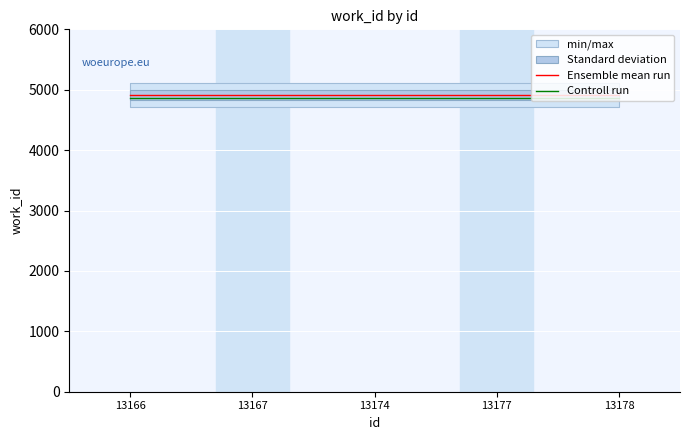

At 13166, list the series in order from smallest to largest.

Controll run, Ensemble mean run